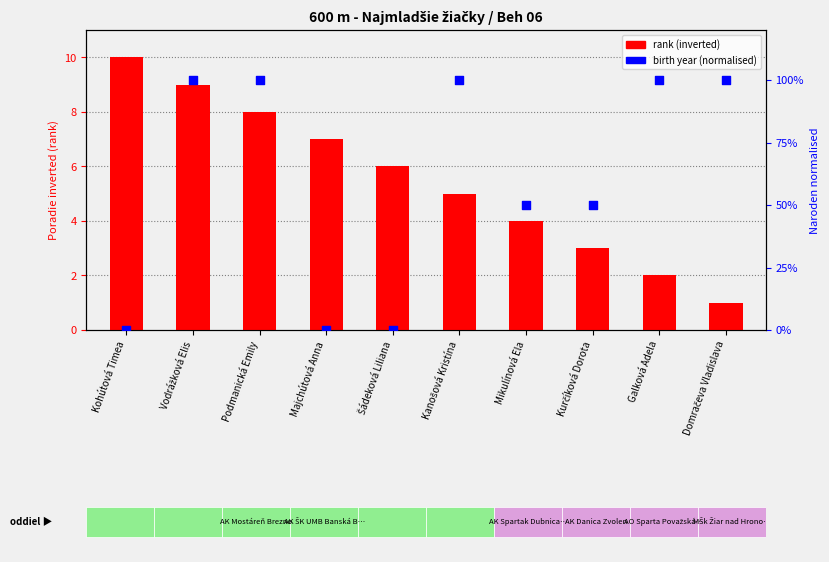

At which category is the sum across all series the highest?

Vodrážková Elis